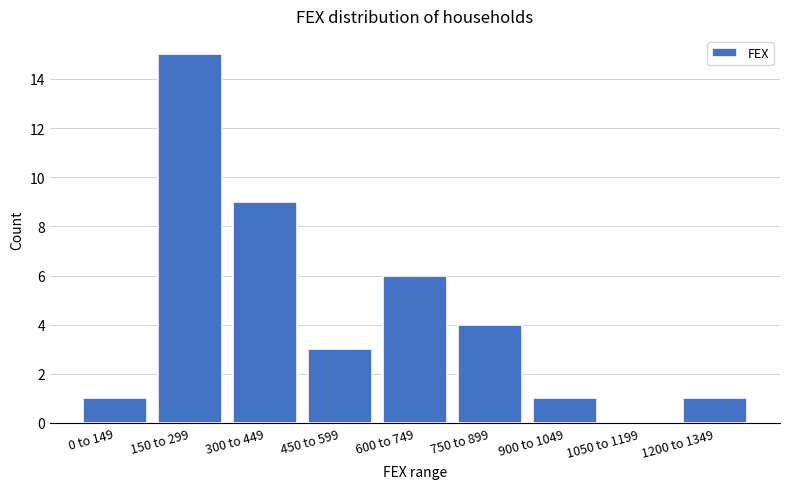

Reading left to right, transcribe all the data shown in this chart.

0 to 149=1	150 to 299=15	300 to 449=9	450 to 599=3	600 to 749=6	750 to 899=4	900 to 1049=1	1050 to 1199=0	1200 to 1349=1